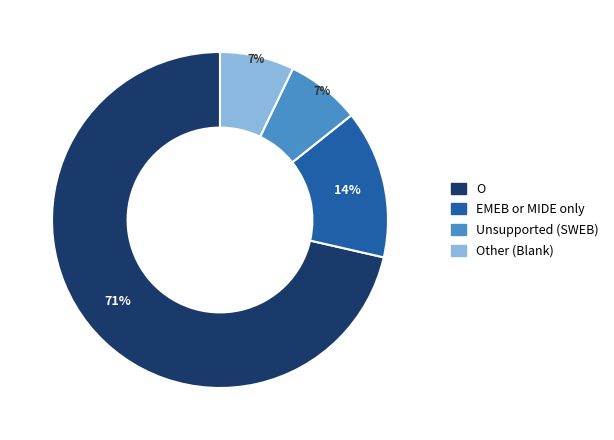

To the nearest percent, what percentage of the pie is Other (Blank)?

7%